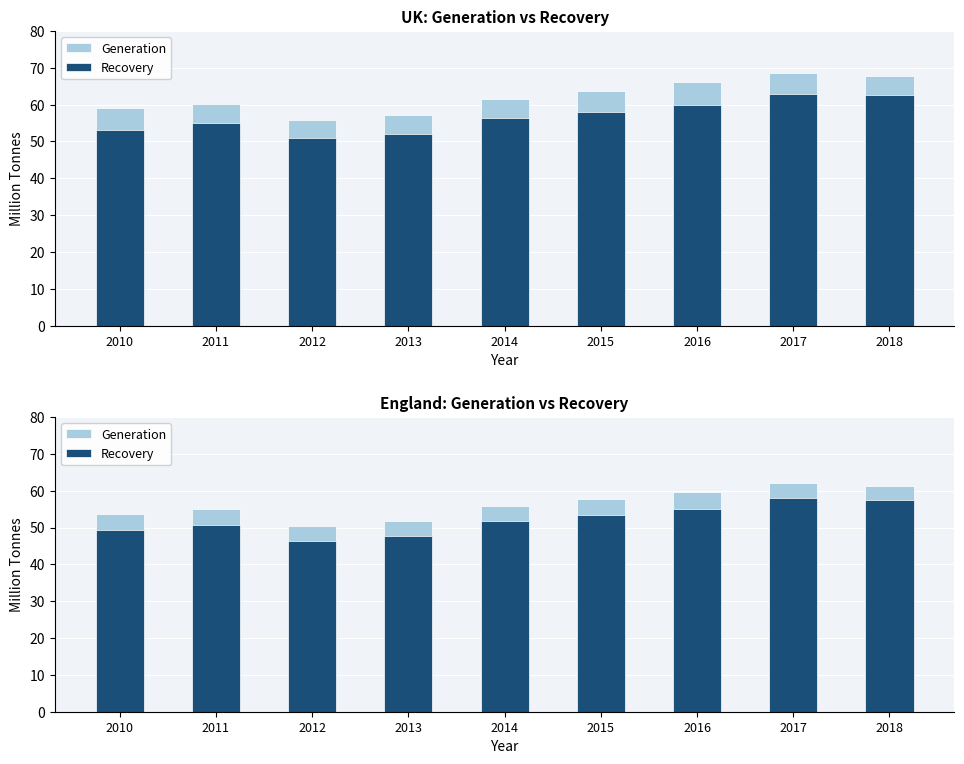

What are all the series names shown in the legend?

Generation, Recovery